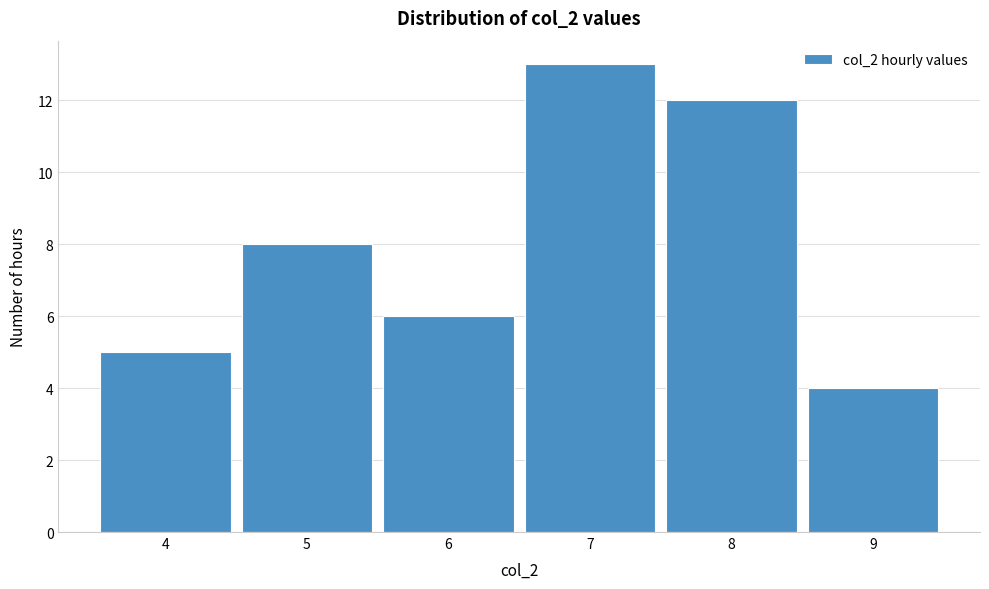

What is the height of the bar covering 7.5 to 8.5 on the x-axis? The values are not printed on the chart, so give them approximately, as read against the axis.

12